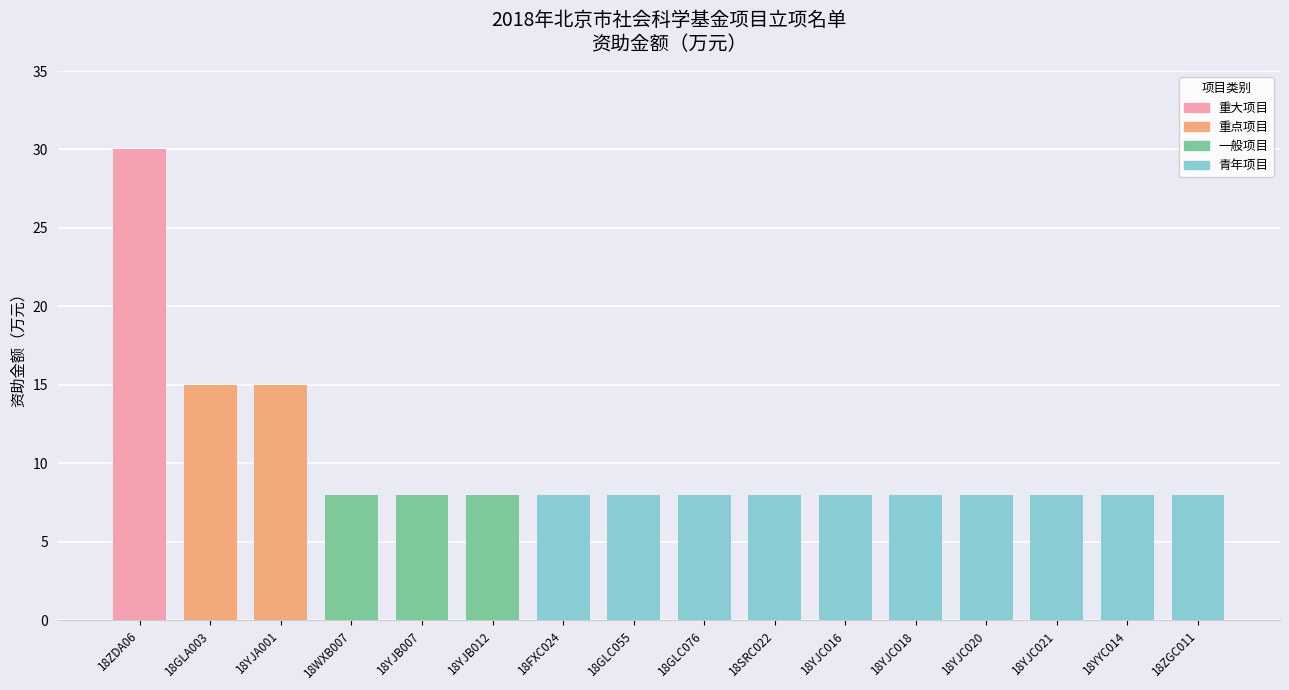

What is the change in value from 18YJA001 to 18GLC076?

-7